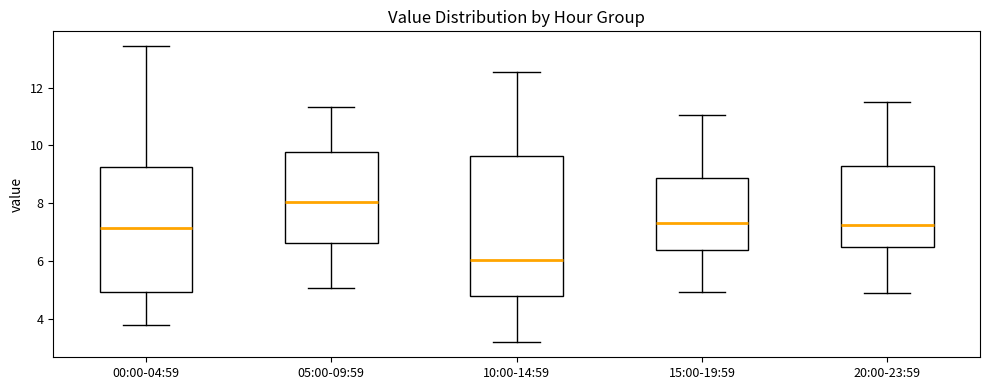

Which box's median line is the highest?

05:00-09:59